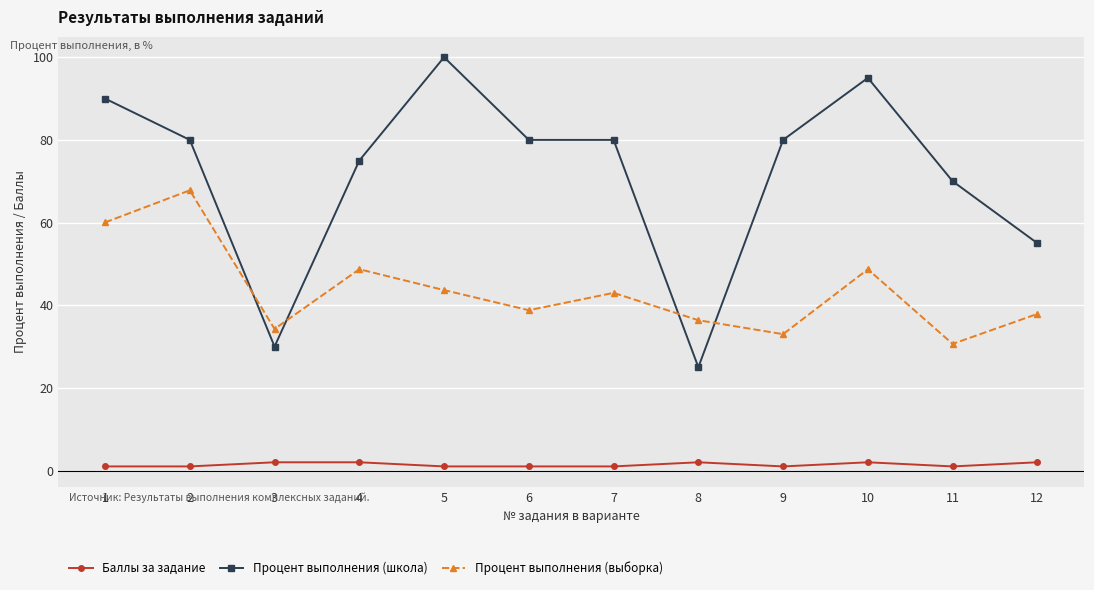

True or false: Баллы за задание and Процент выполнения (школа) intersect in this chart.

False